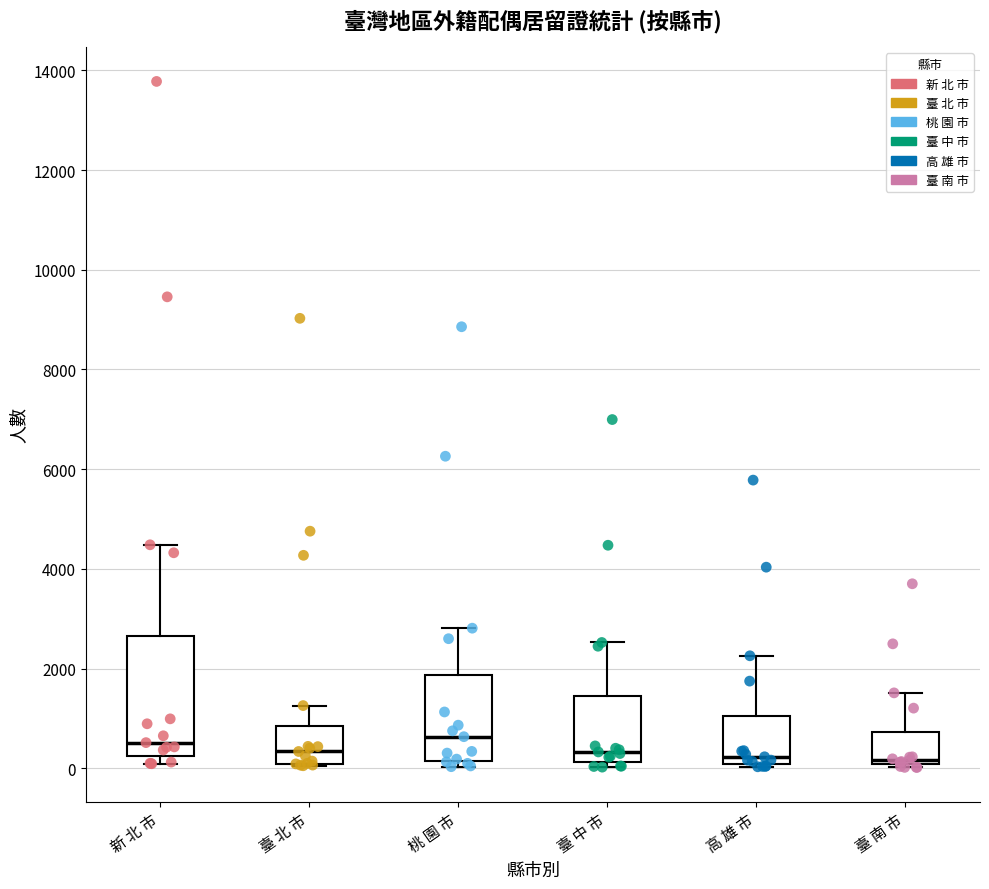

Reading left to right, transcribe this box plot: for each box, give where its median line is, the range the box spans, and where its two whiskers end, as read against the y-axis. The values are not printed on the chart, so give them approximately, as read against the axis.

新 北 市: median 600, box 200 to 2600, whiskers 0 to 4400
臺 北 市: median 400, box 0 to 800, whiskers 0 to 1200
桃 園 市: median 600, box 200 to 1800, whiskers 0 to 2800
臺 中 市: median 400, box 200 to 1400, whiskers 0 to 2600
高 雄 市: median 200, box 0 to 1000, whiskers 0 (just below the box's lower edge) to 2200
臺 南 市: median 200, box 0 to 800, whiskers 0 to 1600